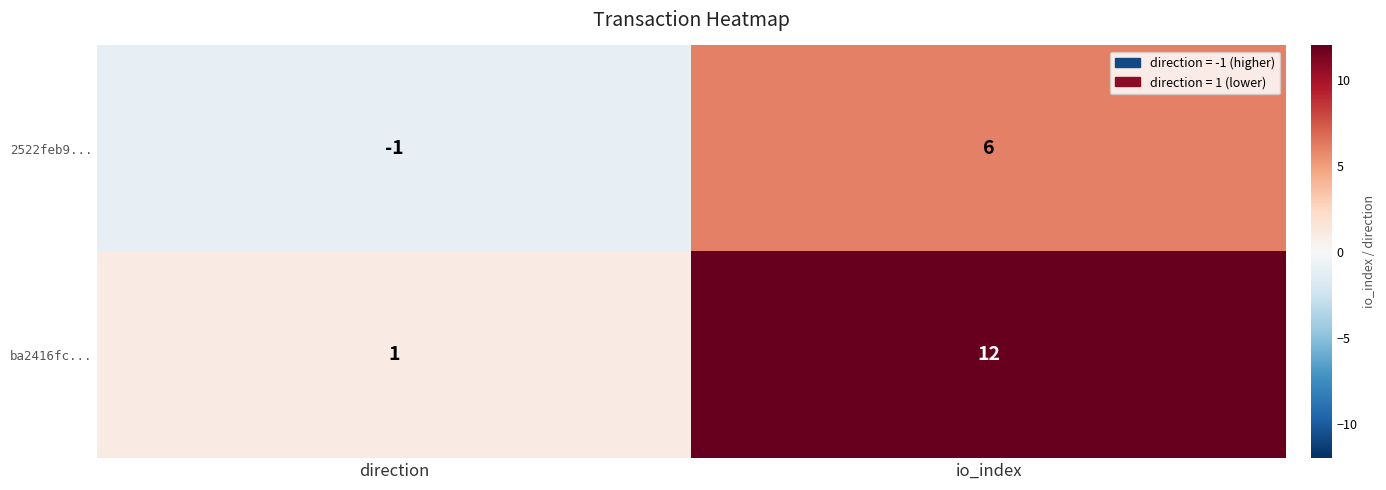

What is the maximum value for 2522feb9...?

6